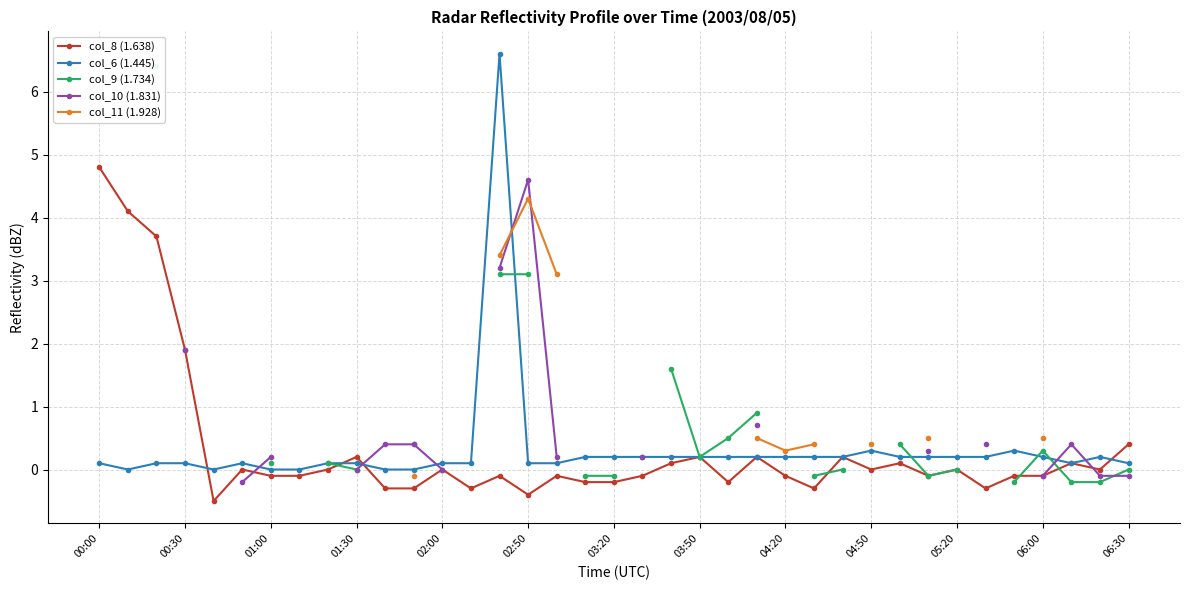

Is the value of col_6 (1.445) at 02:00 greater than the value of col_8 (1.638) at 00:00?

No